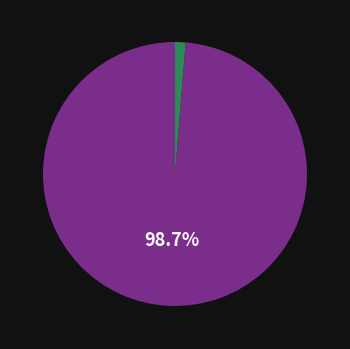

Is there a majority slice in this chart?

Yes